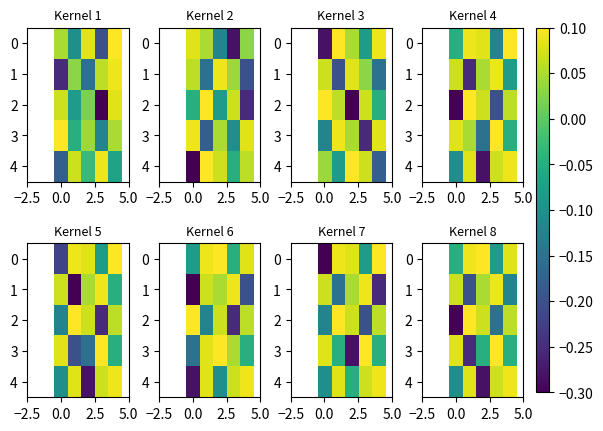

At how many categories does at least one series exceed 0?

5